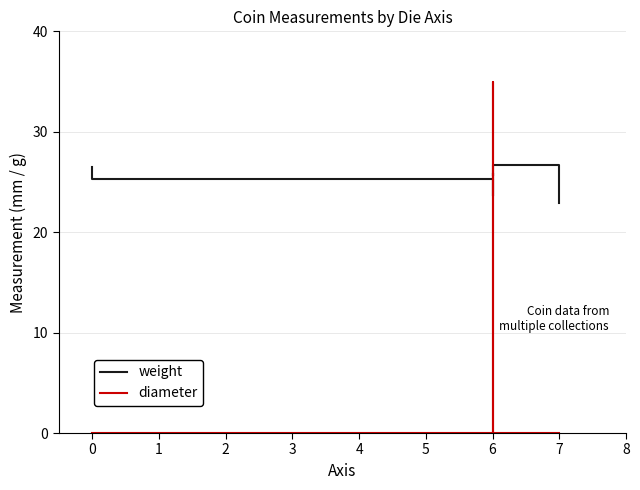

What is the difference between the second highest and second lowest values in the weight series?

2.9